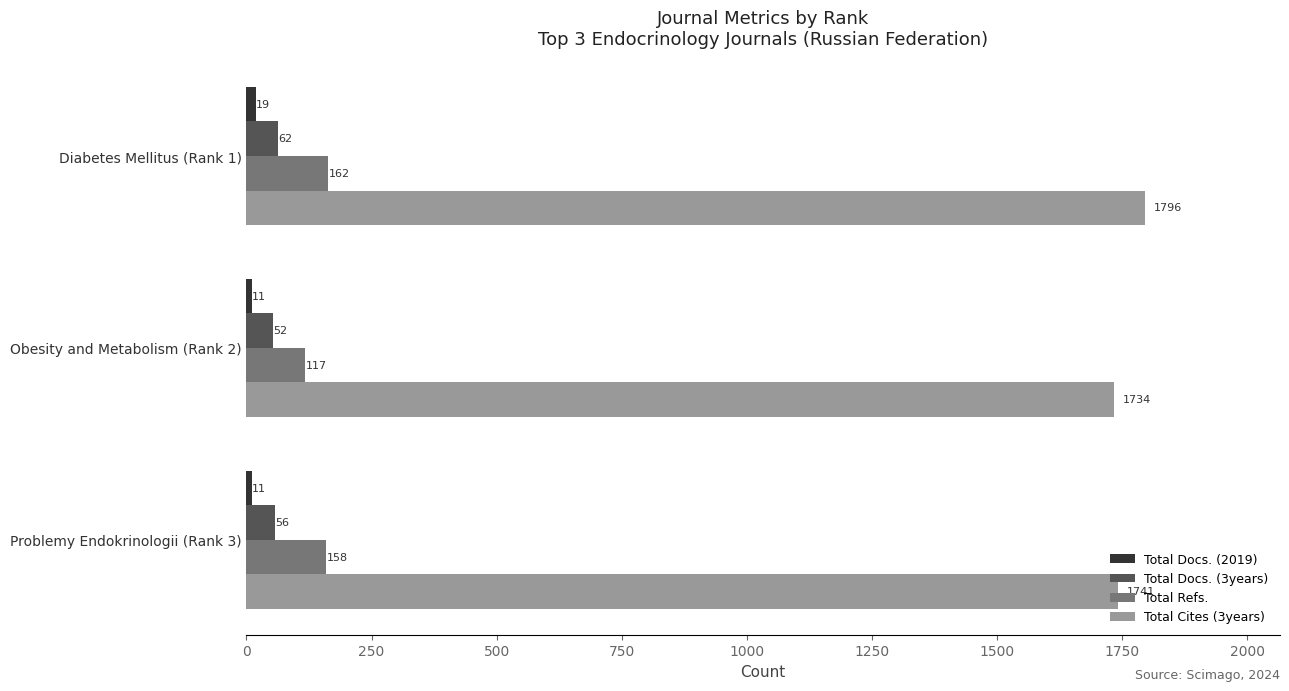

True or false: Total Refs. has a value of 285 at Diabetes Mellitus (Rank 1).

False